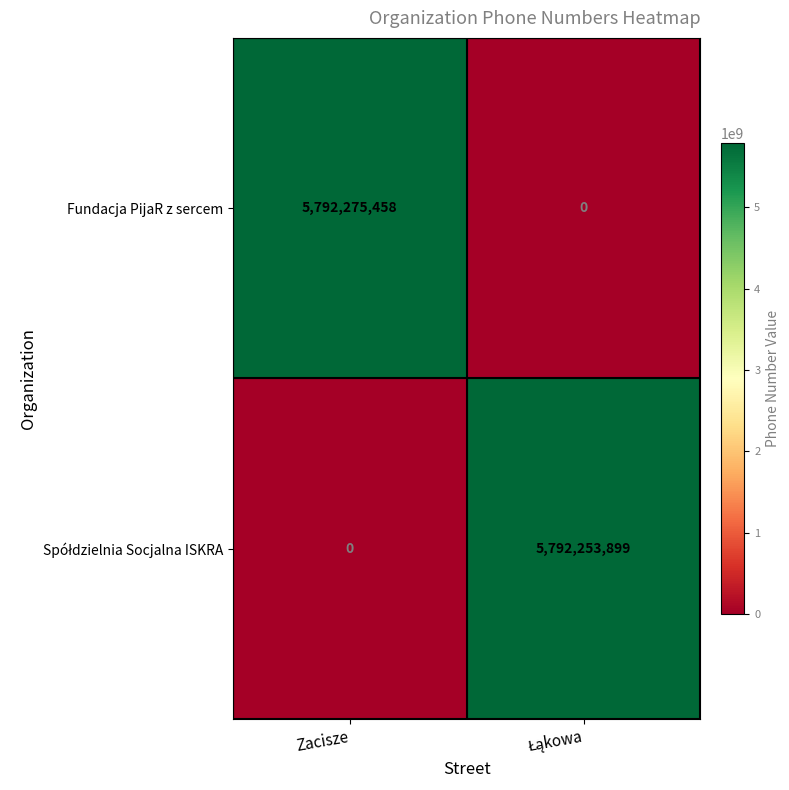

What is the maximum value for Fundacja PijaR z sercem?

5792275458